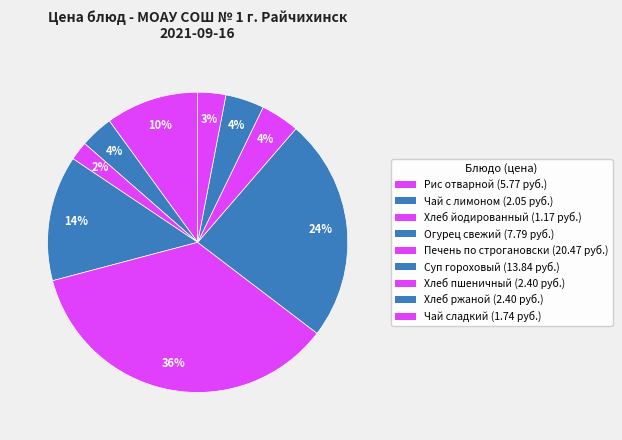

What is the total percentage of Хлеб ржаной and Хлеб йодированный?

6.2%